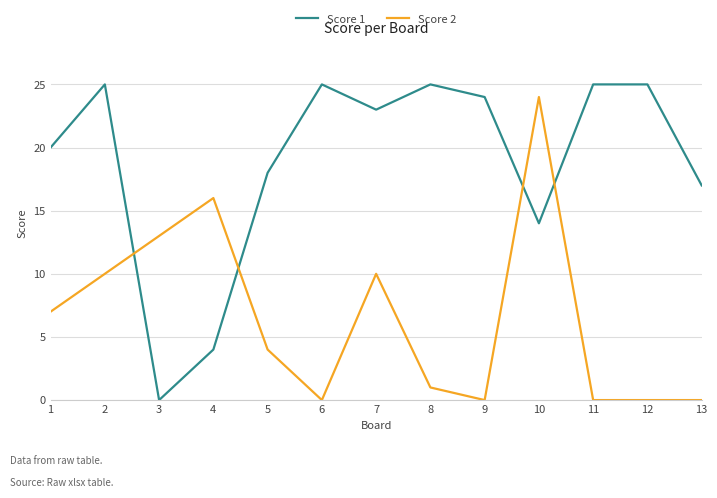

What is the maximum value for Score 2?

24